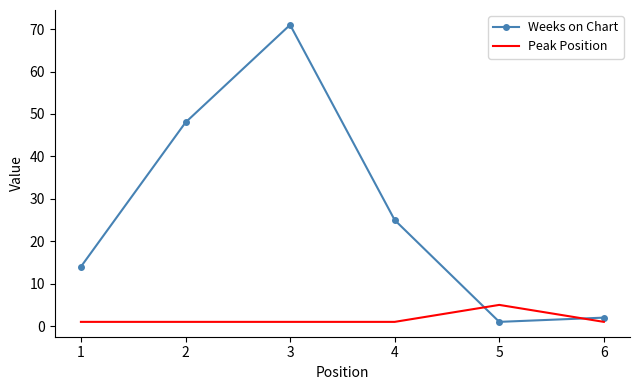

List the series in order of their peak value, highest first.

Weeks on Chart, Peak Position